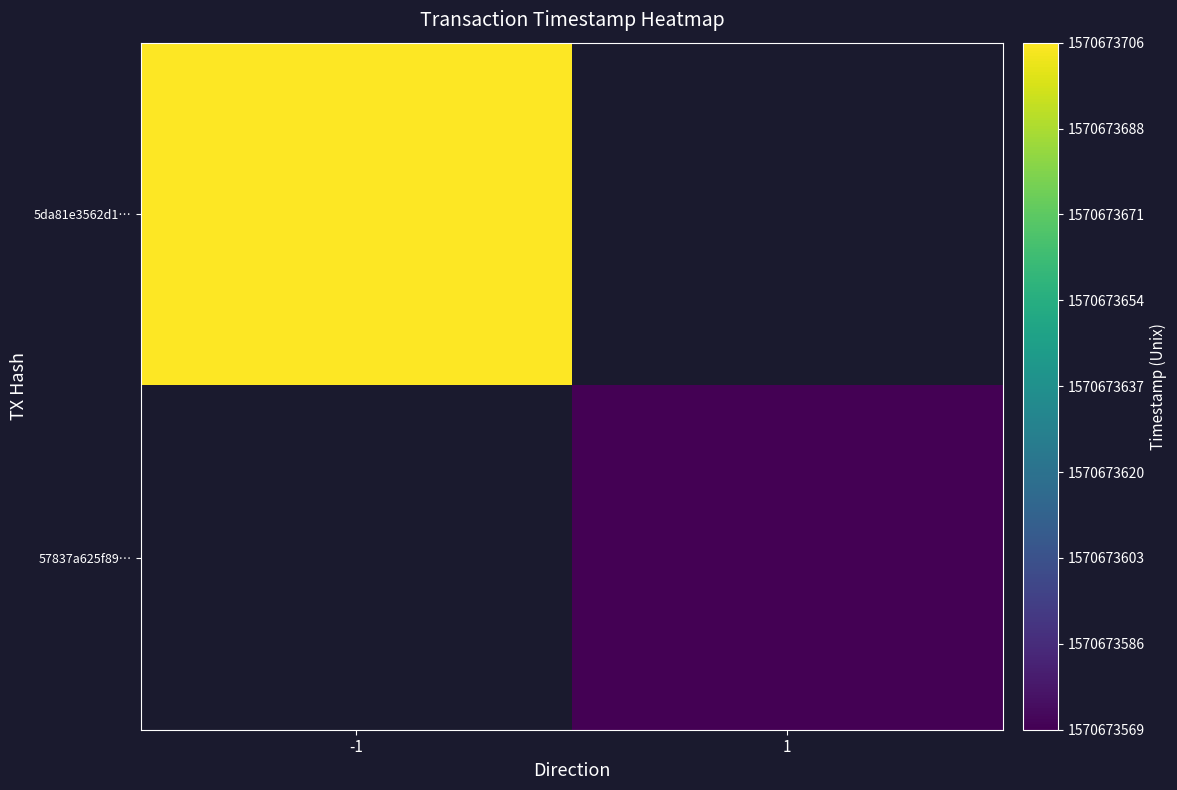

What is the maximum value shown in the chart?

1570673706